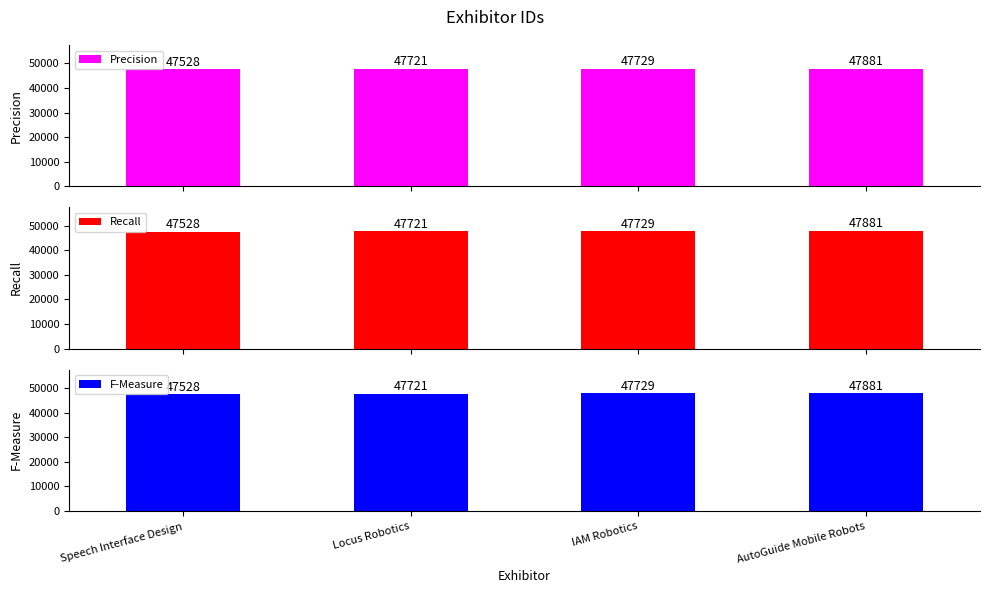

At how many categories does at least one series exceed 47651?

3